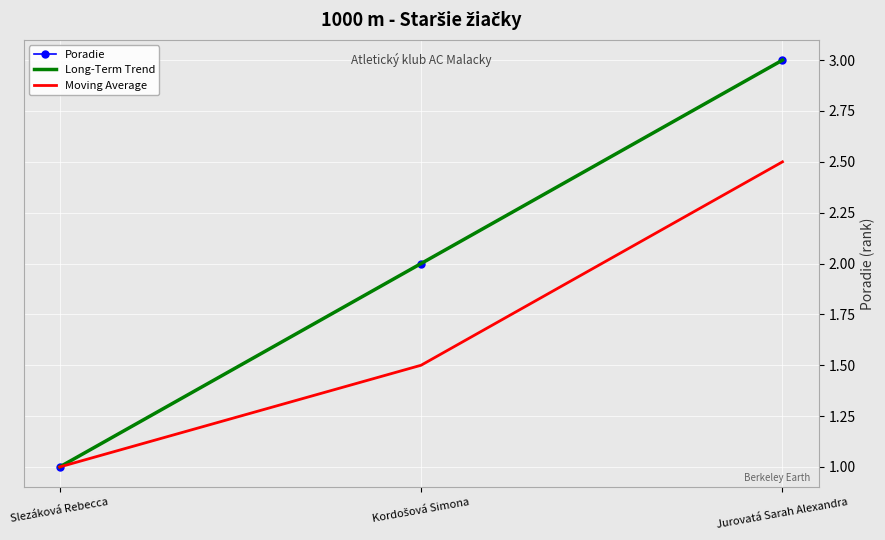

What position from the right is Jurovatá Sarah Alexandra?

1